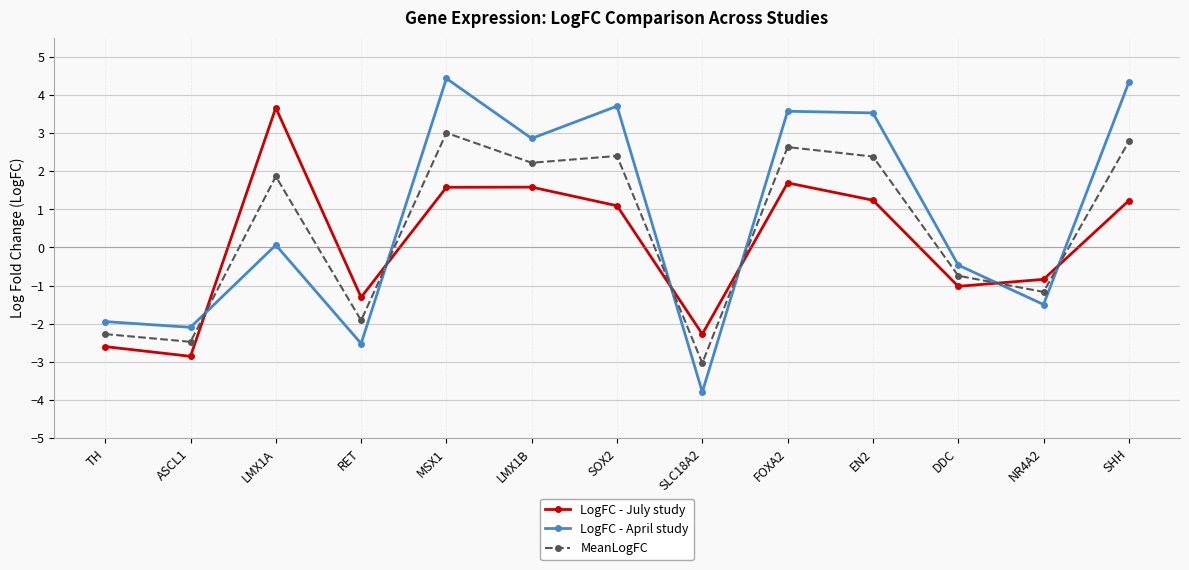

List the series in order of their overall mean, lowest first.

LogFC - July study, MeanLogFC, LogFC - April study